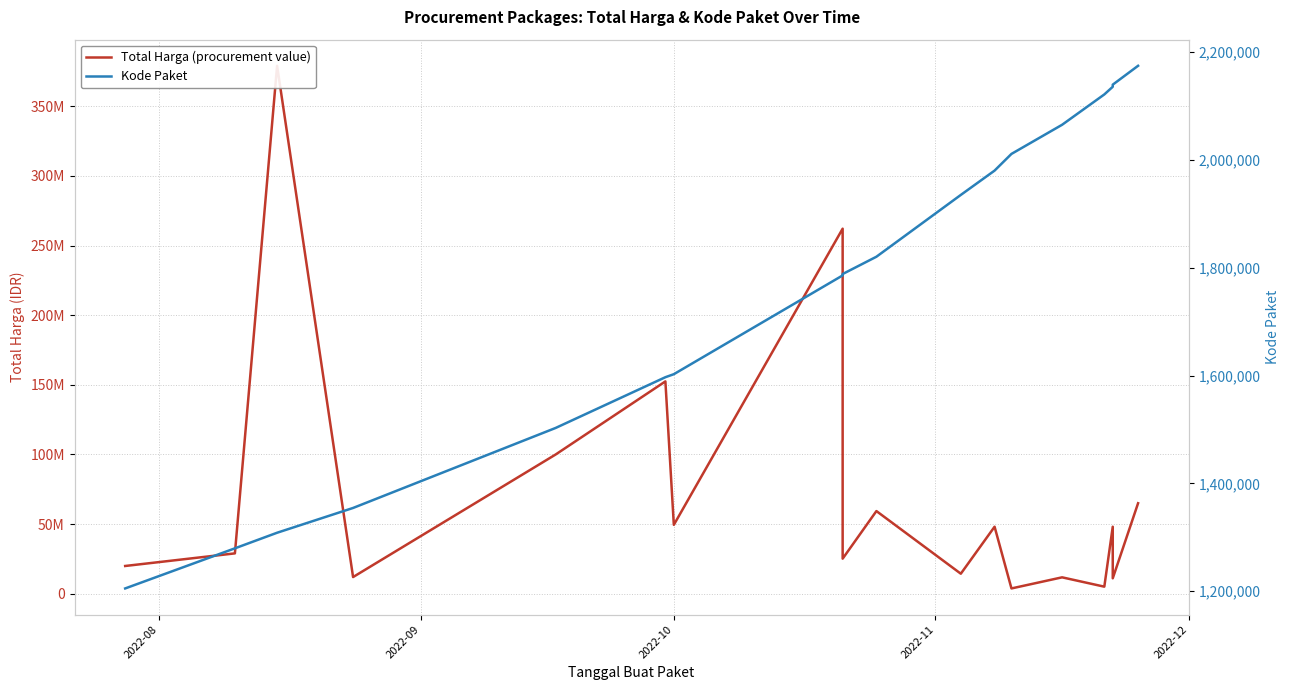

Reading left to right, list all the values displayed in this chart.

Total Harga (procurement value): 19950000	29000000	379075000	12000000	100000000	152477000	49478000	262118150	25200000	59375000	14400000	48140000	3825000	11800000	5093000	48140000	11100000	65000000
Kode Paket: 1205257	1279649	1308563	1354517	1502912	1597005	1602603	1785781	1788370	1820441	1935089	1980186	2011140	2065183	2121450	2135660	2139573	2174549